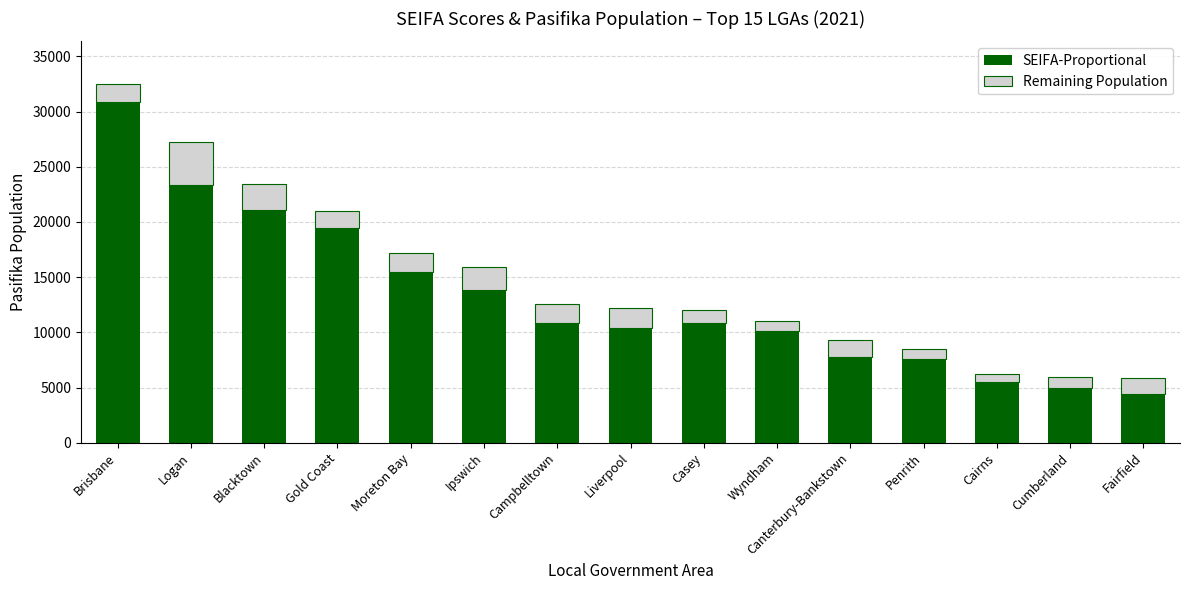

How many data points in SEIFA-Proportional are less than 10826?

7